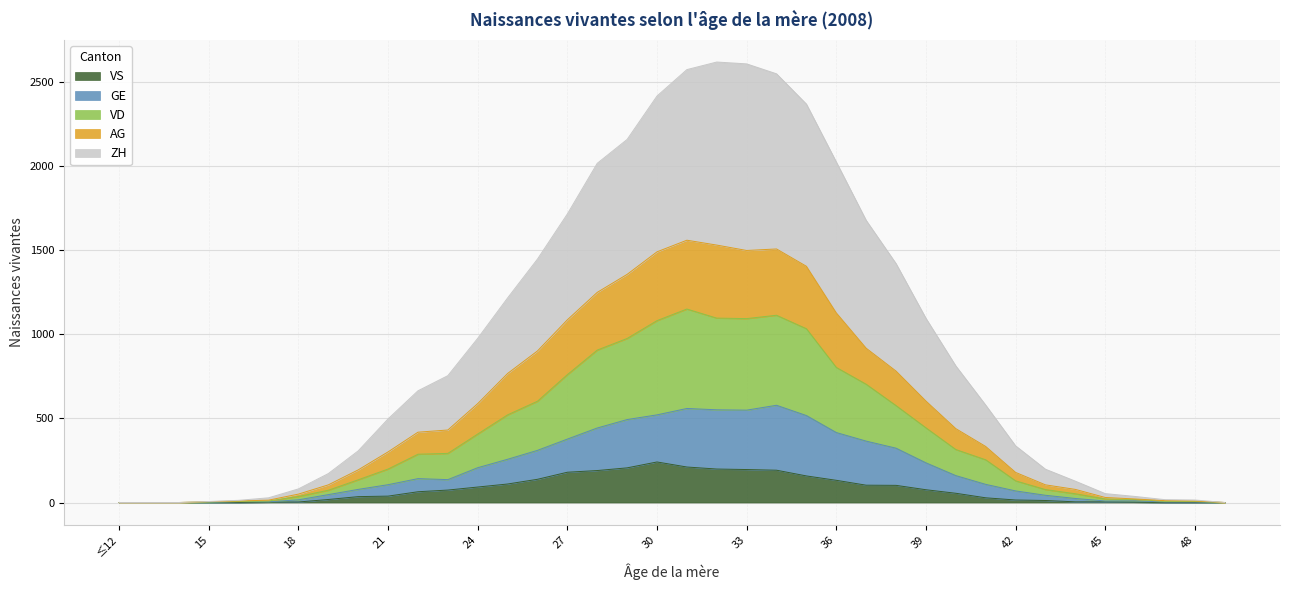

At how many categories does at least one series exceed 1947?

9